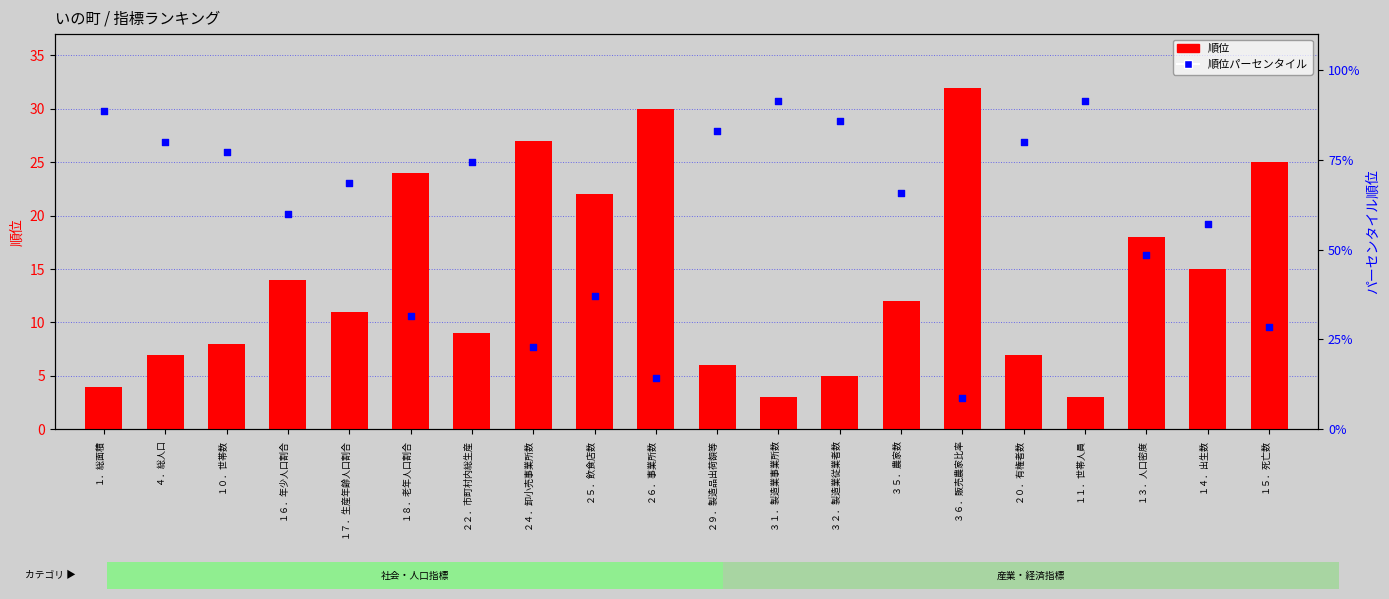

Which series reaches the maximum Y coordinate?

順位パーセンタイル